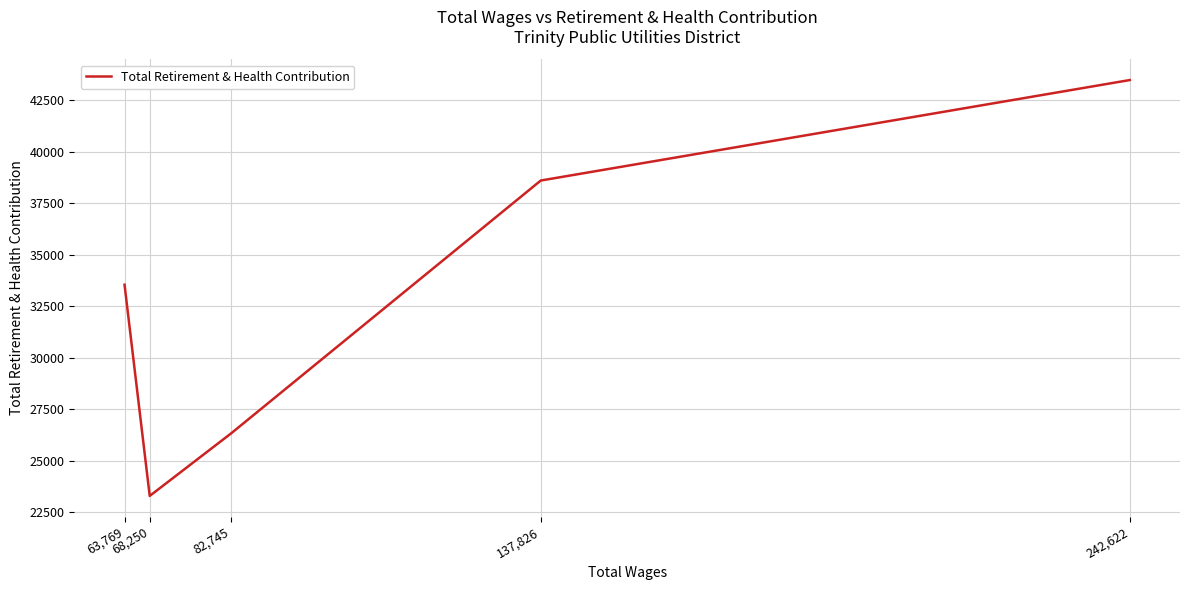

True or false: there are more than 0 points higher than both neighbors.

False